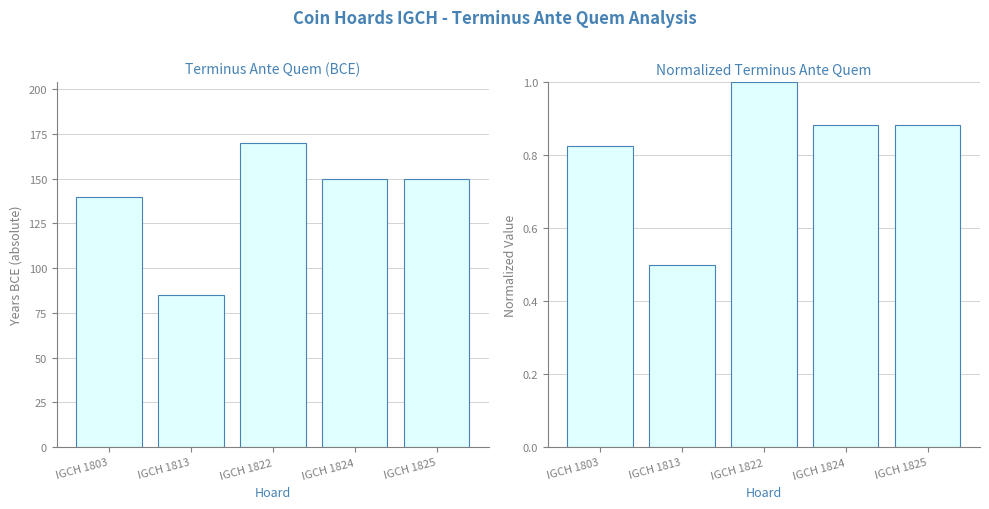

Which has a higher value, IGCH 1822 or IGCH 1825?

IGCH 1822